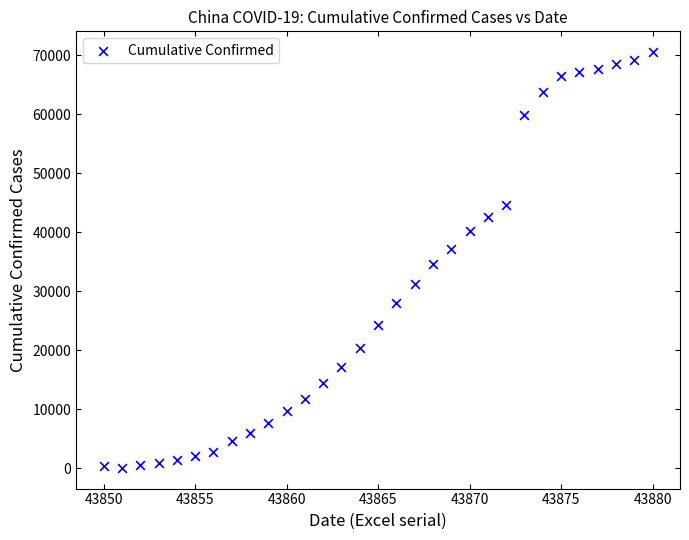

What is the range of X values (max minus min)?

30